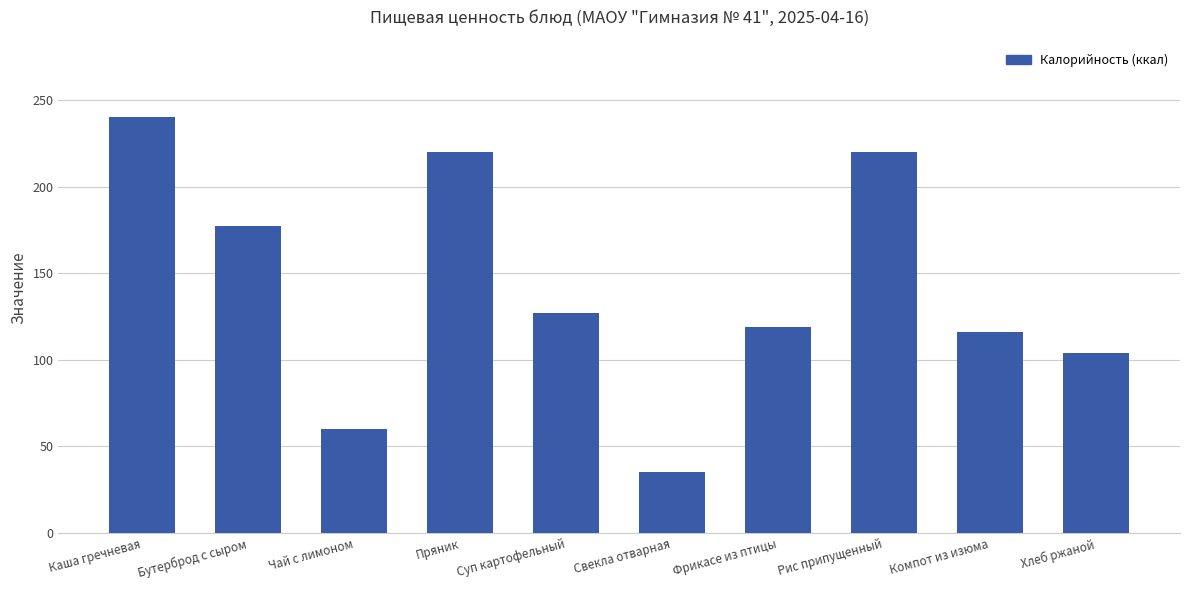

What is the ratio of the value at Чай с лимоном to the value at Рис припущенный?

0.3